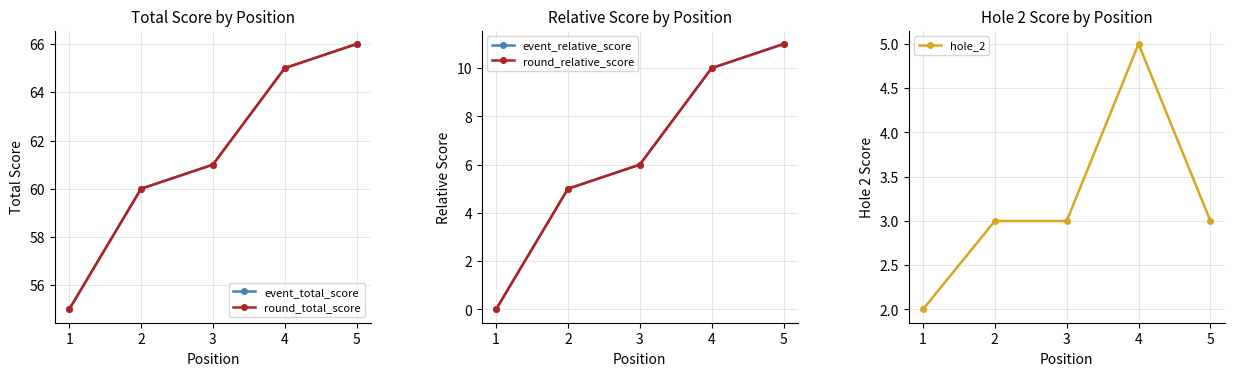

The value of round_total_score at 1 is 55. True or false?

True